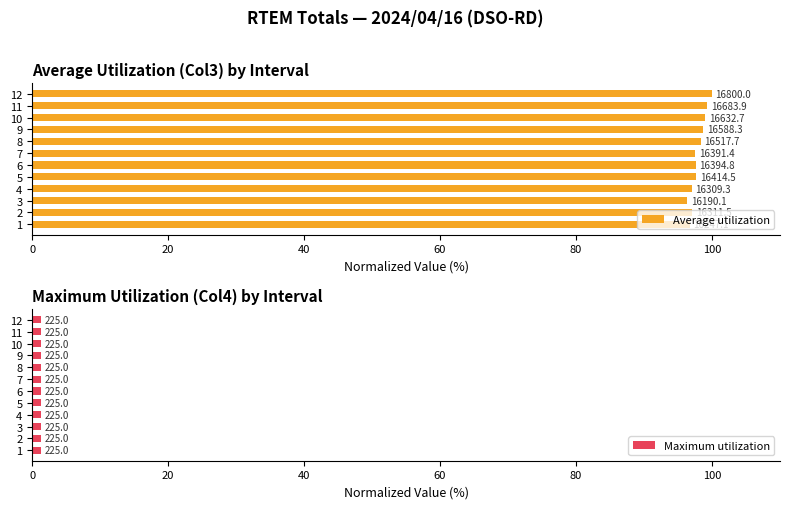

Is the value of Maximum utilization at 60 greater than the value of Average utilization at 60?

No